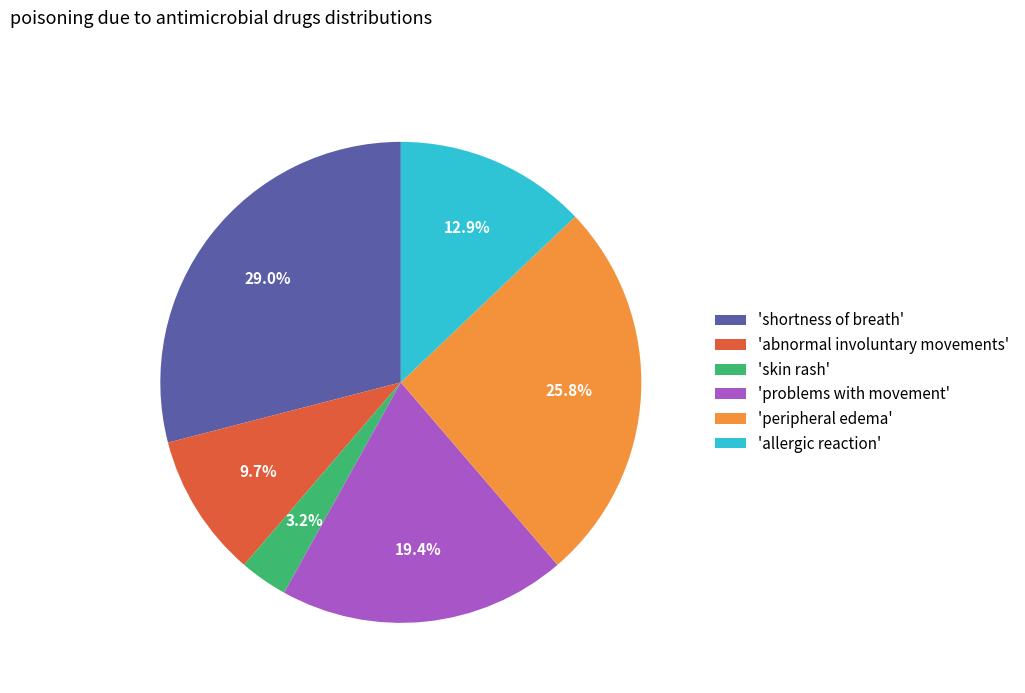

Do 'abnormal involuntary movements' and 'problems with movement' together represent more than half of the pie?

No